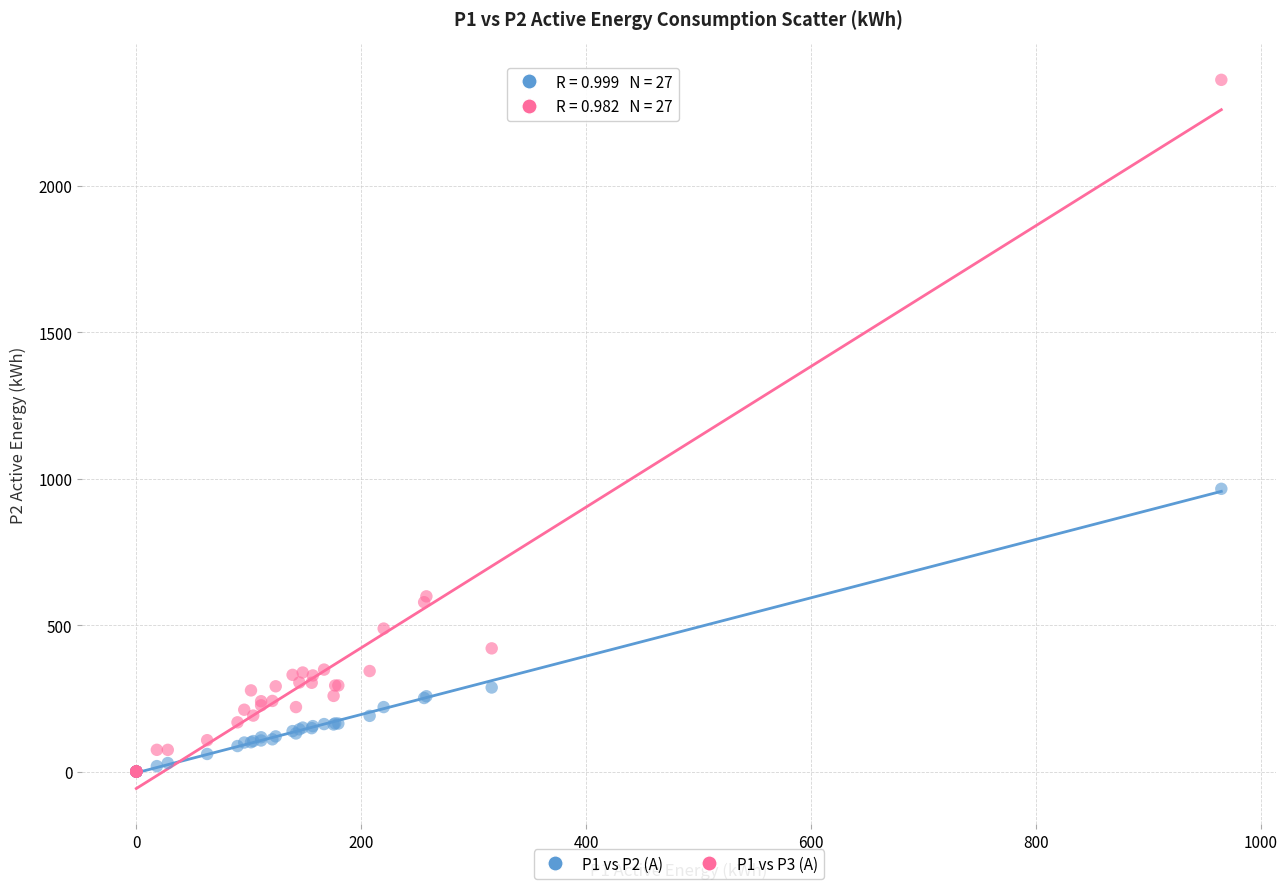

Which series has the widest spread of Y values?

P1 vs P3 (A)